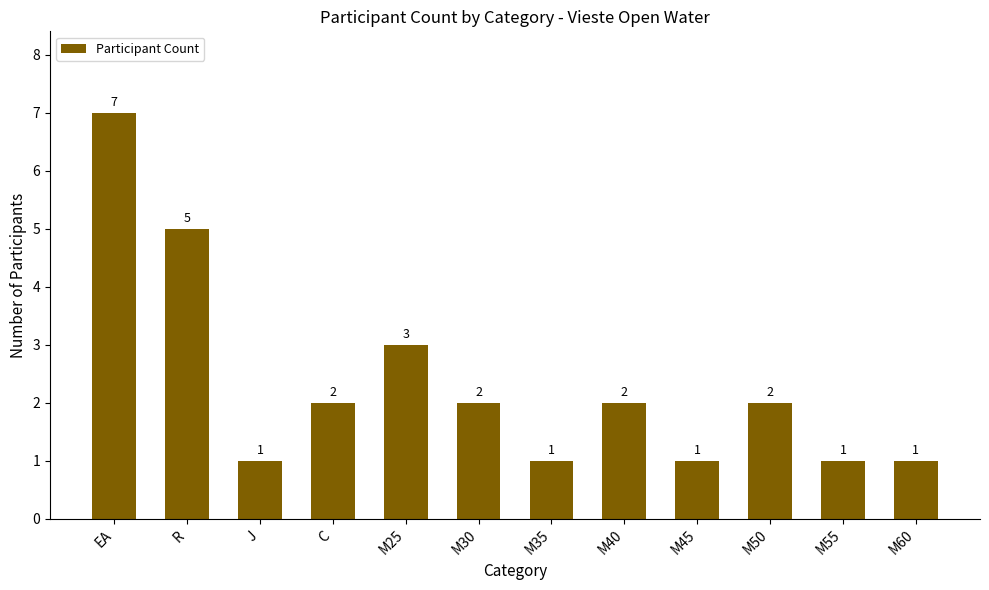

What is the approximate value at M45?

1